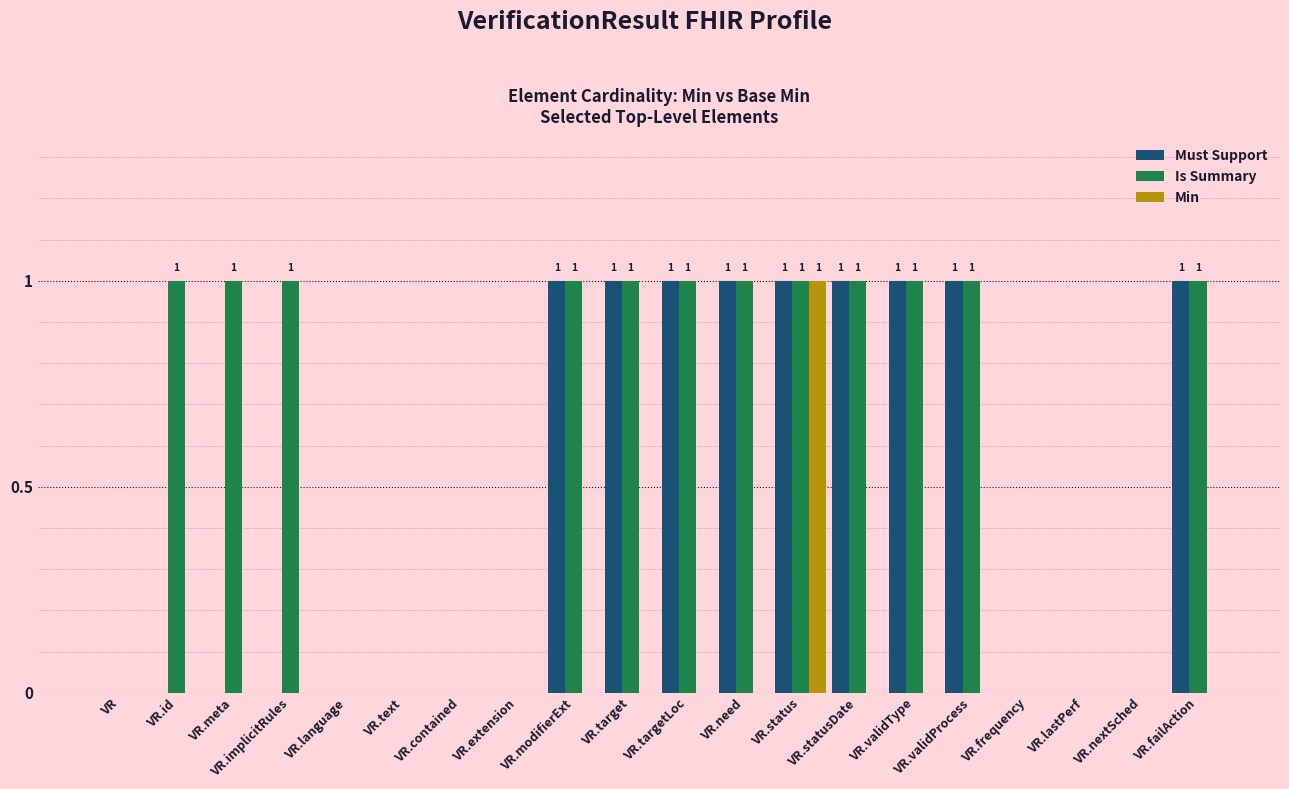

At which category is the sum across all series the highest?

VR.status